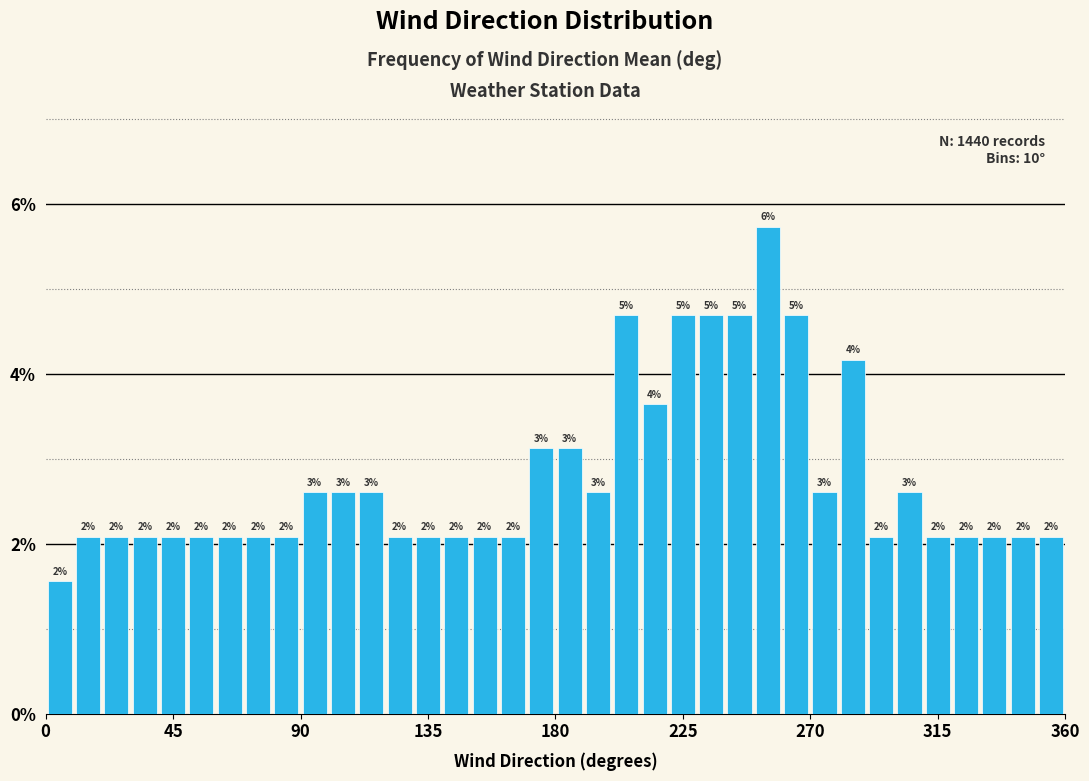

Around what value on the x-axis is the tallest bar? Give the approximate position of its centre, as read against the axis.

255